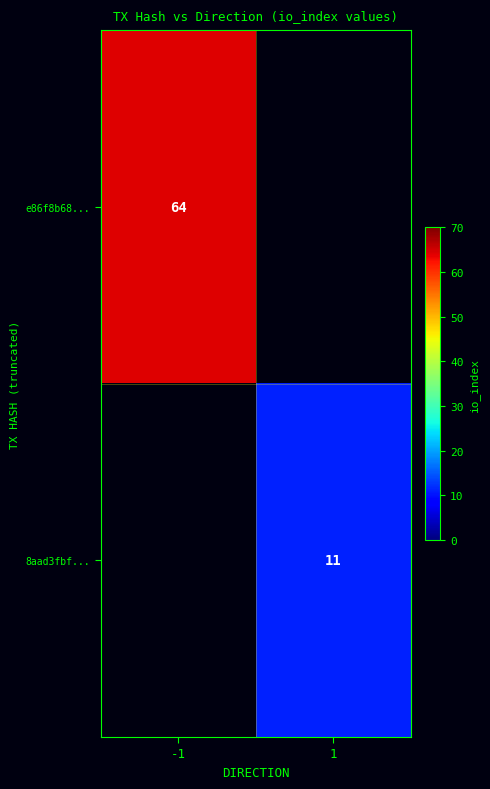

True or false: e86f8b68... has a value of 20 at -1.

False